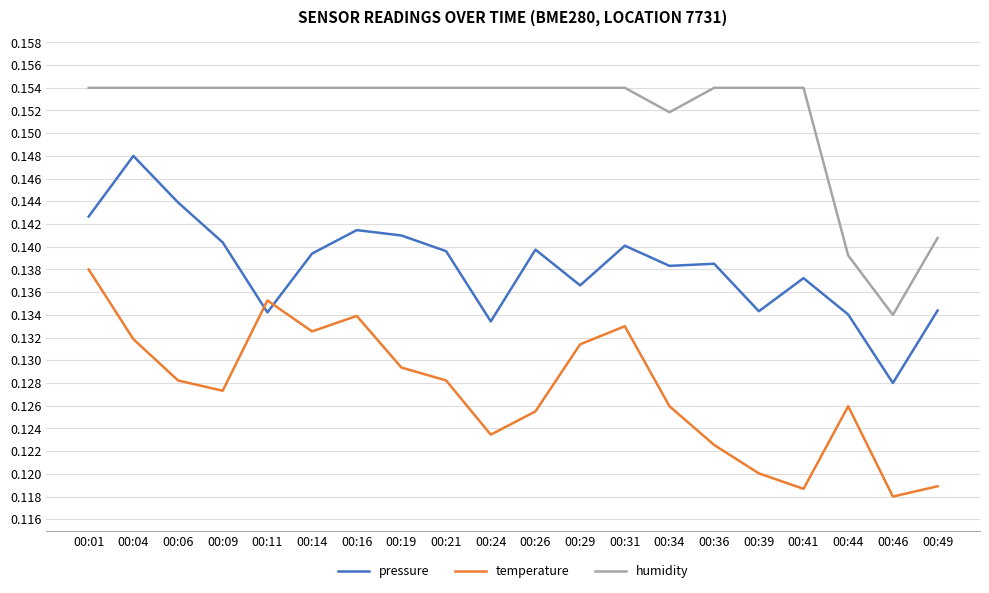

What is the total value across all series at 00:39?

0.4